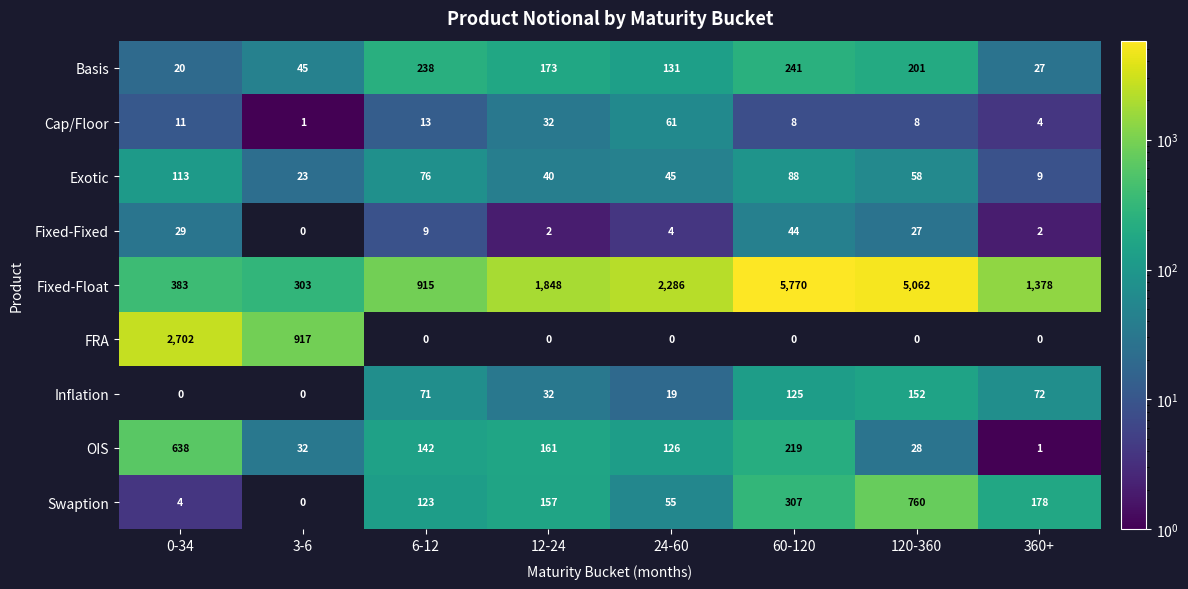

Which series has the widest spread of values?

Fixed-Float